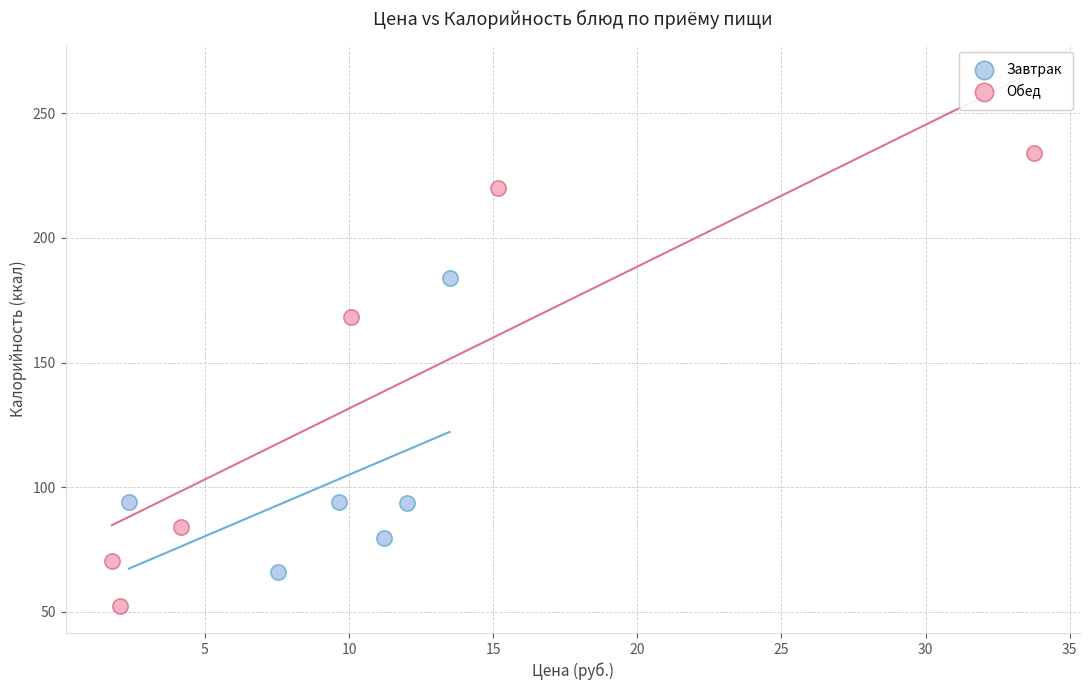

Which series contains the highest Y value?

Обед